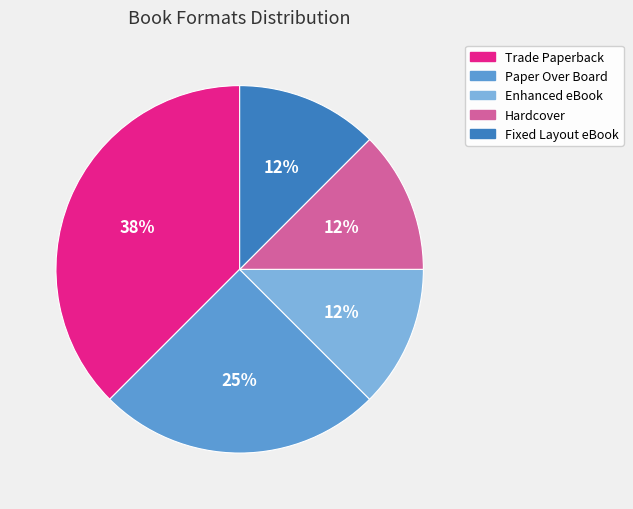

Is there any slice that represents more than half of the pie?

No